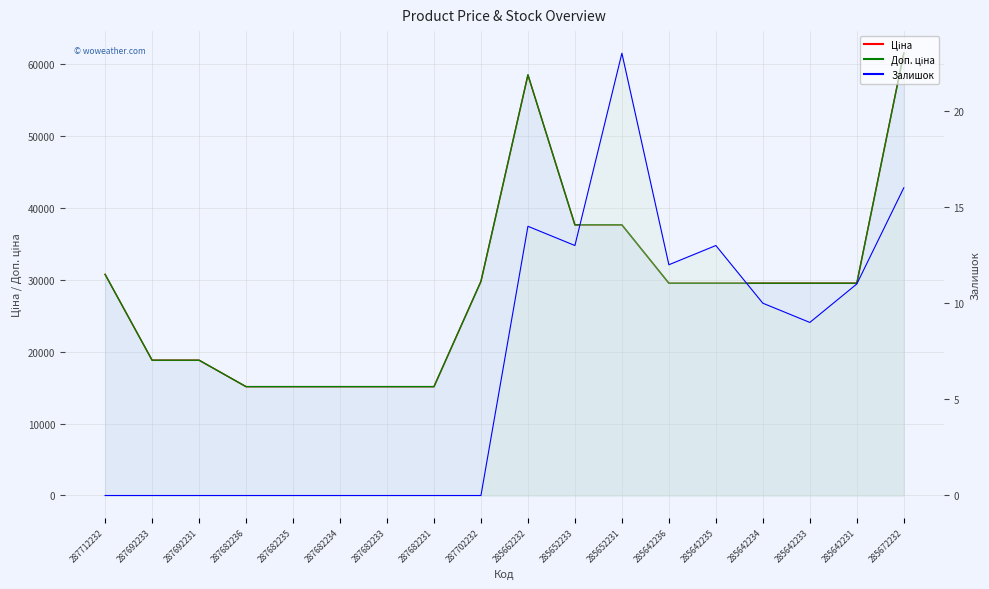

Reading left to right, what are all the values shown in this chart?

Ціна: 30717.1	18796.8	18796.8	15120.0	15120.0	15120.0	15120.0	15120.0	29747.2	58426.5	37593.6	37593.6	29491.5	29491.5	29491.5	29491.5	29491.5	61434.3
Доп. ціна: 30717.1	18796.8	18796.8	15120.0	15120.0	15120.0	15120.0	15120.0	29747.2	58426.5	37593.6	37593.6	29491.5	29491.5	29491.5	29491.5	29491.5	61434.3
Залишок: 0.0	0.0	0.0	0.0	0.0	0.0	0.0	0.0	0.0	14.0	13.0	23.0	12.0	13.0	10.0	9.0	11.0	16.0